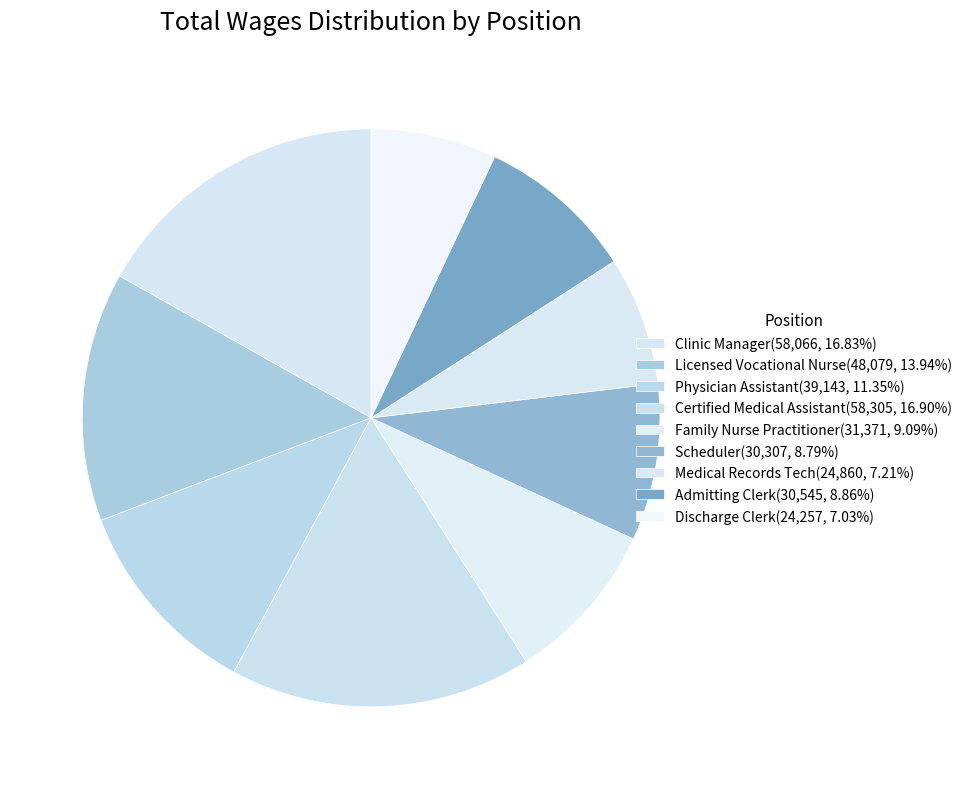

What percentage is NOT represented by Discharge Clerk?

93.0%